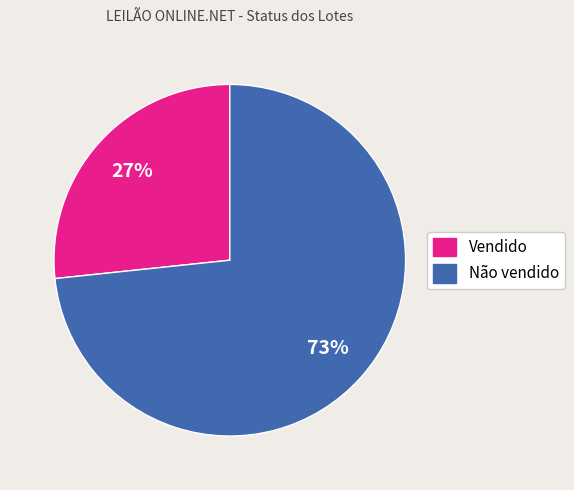

Which category accounts for the majority?

Não vendido